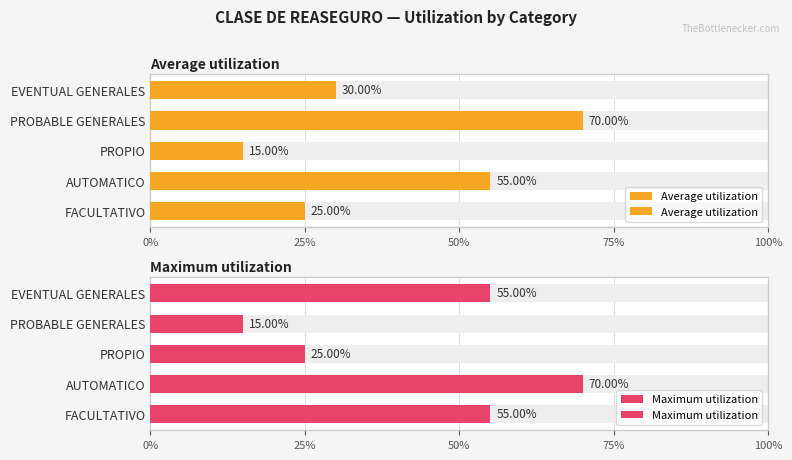

True or false: Average utilization has a value of 0.4 at FACULTATIVO.

False